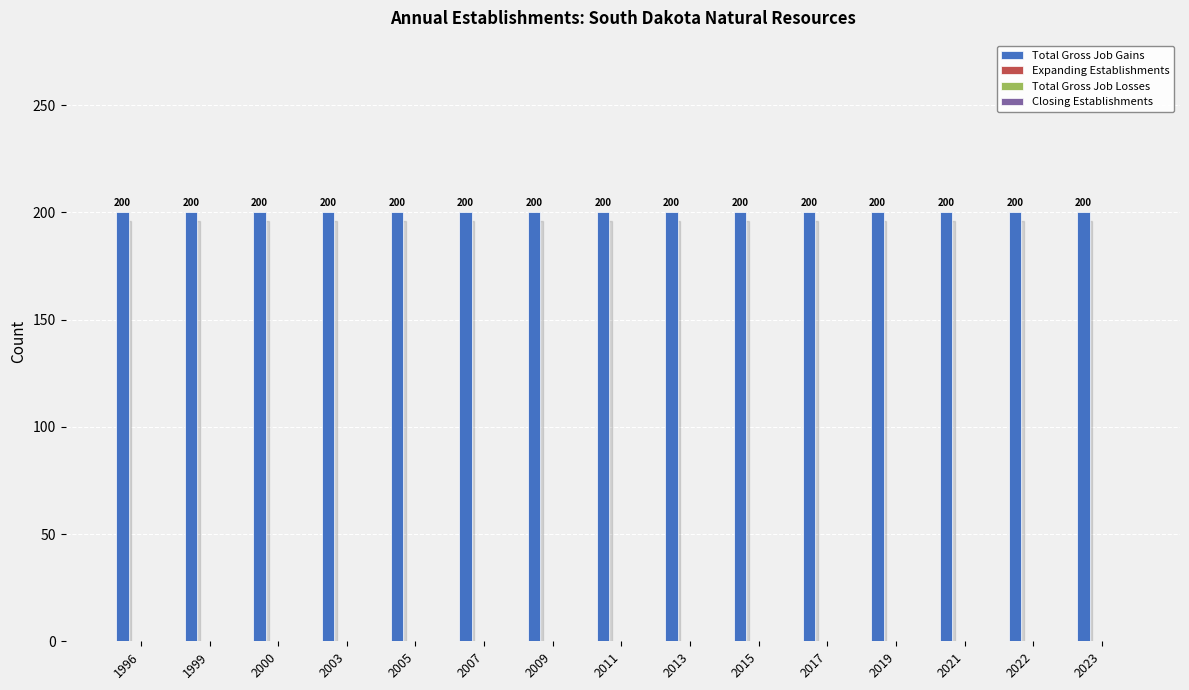

How many categories are shown in the chart?

15